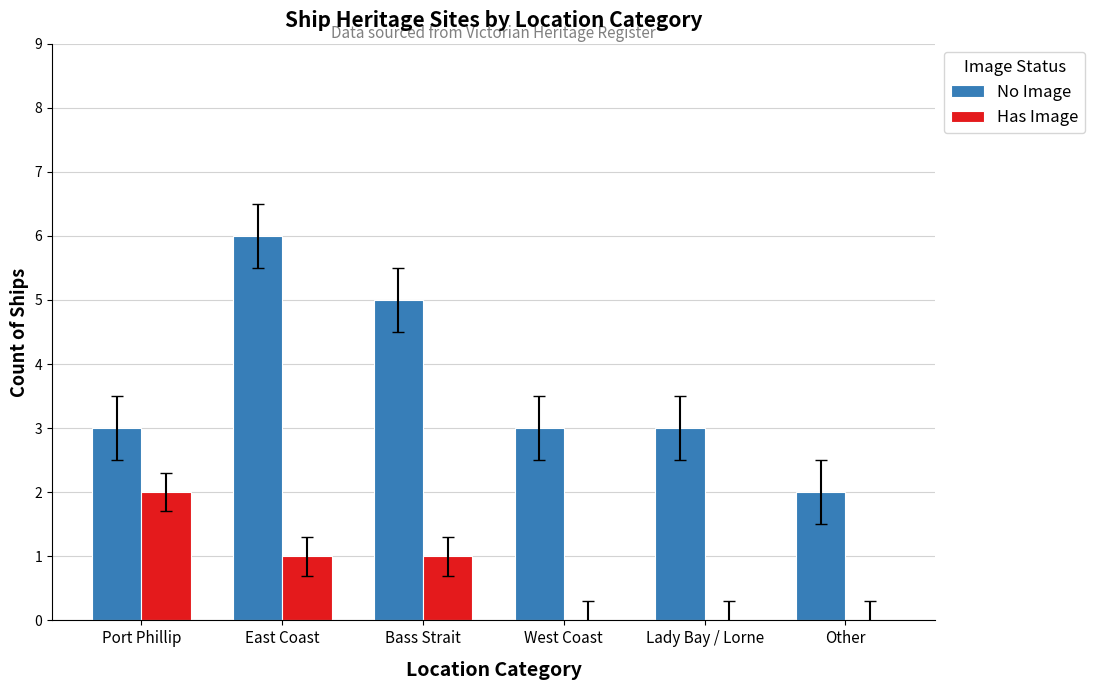

Which series has the largest range (max minus min)?

No Image